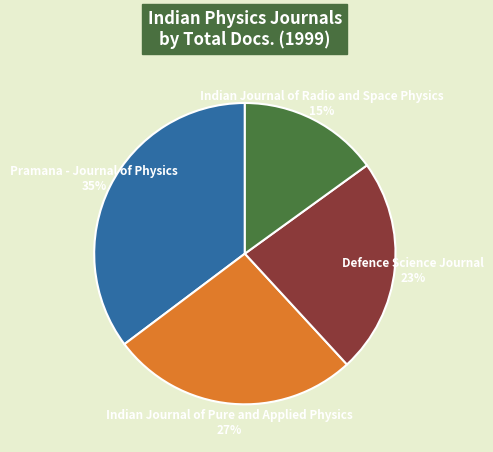

To the nearest percent, what percentage of the pie is Indian Journal of Pure and Applied Physics?

27%